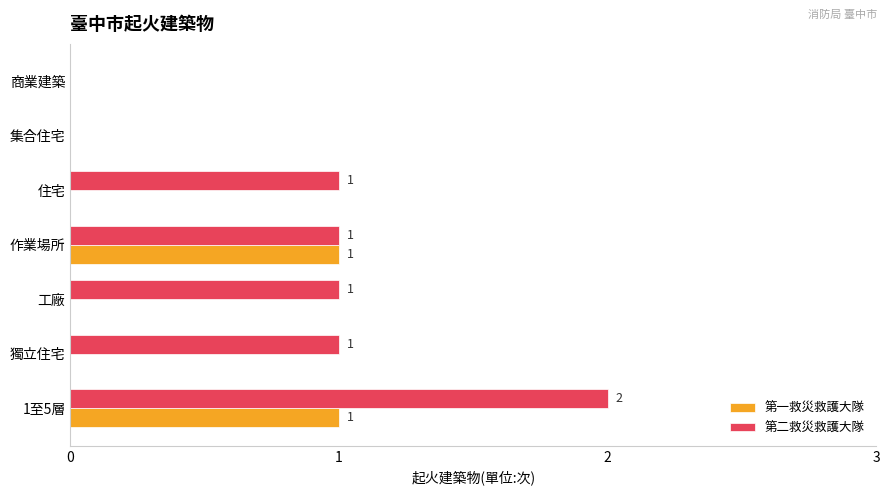

At which category is the sum across all series the highest?

1至5層